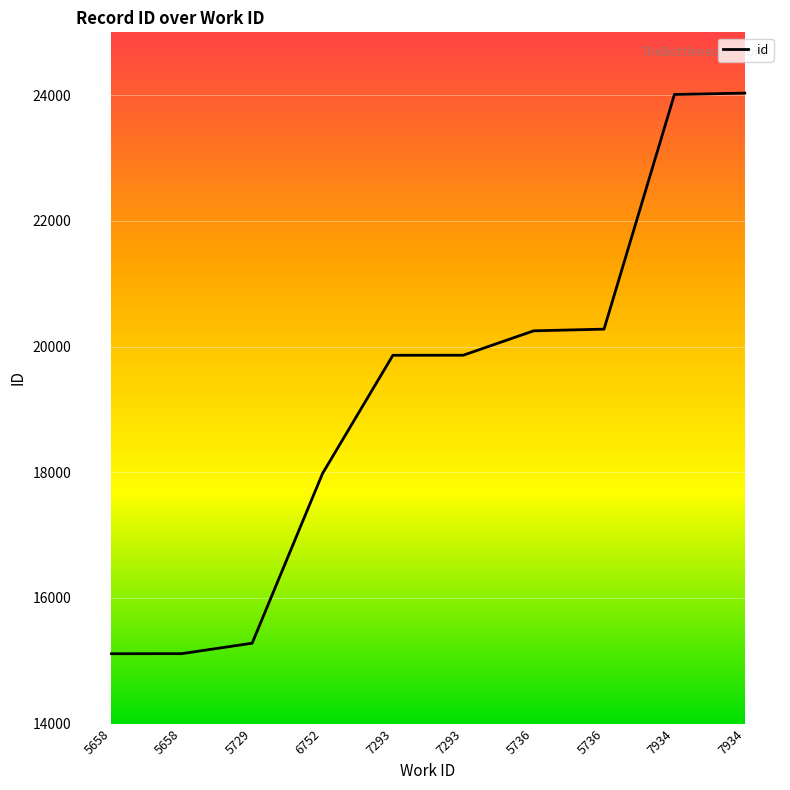

Is this an area chart (filled region under the line)?

No